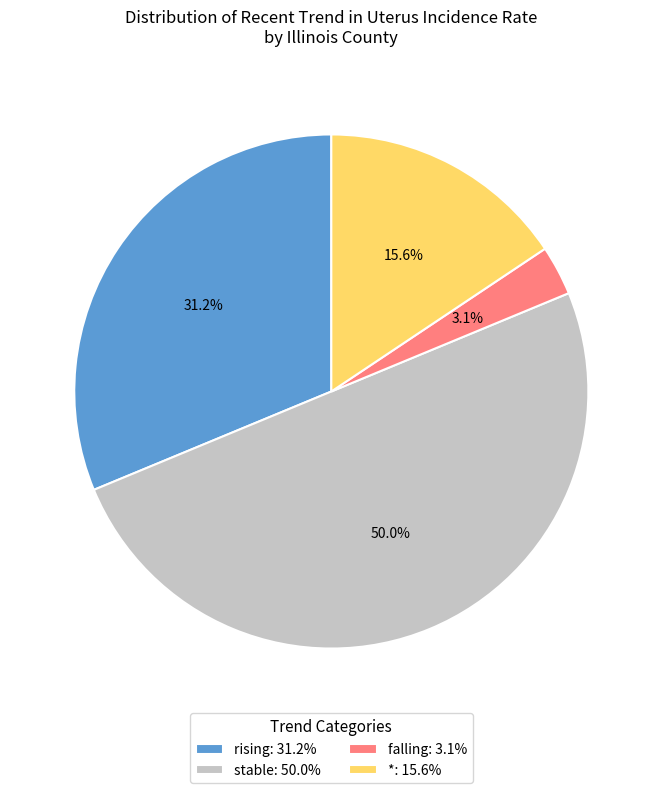

What is the smallest slice in the pie chart?

falling